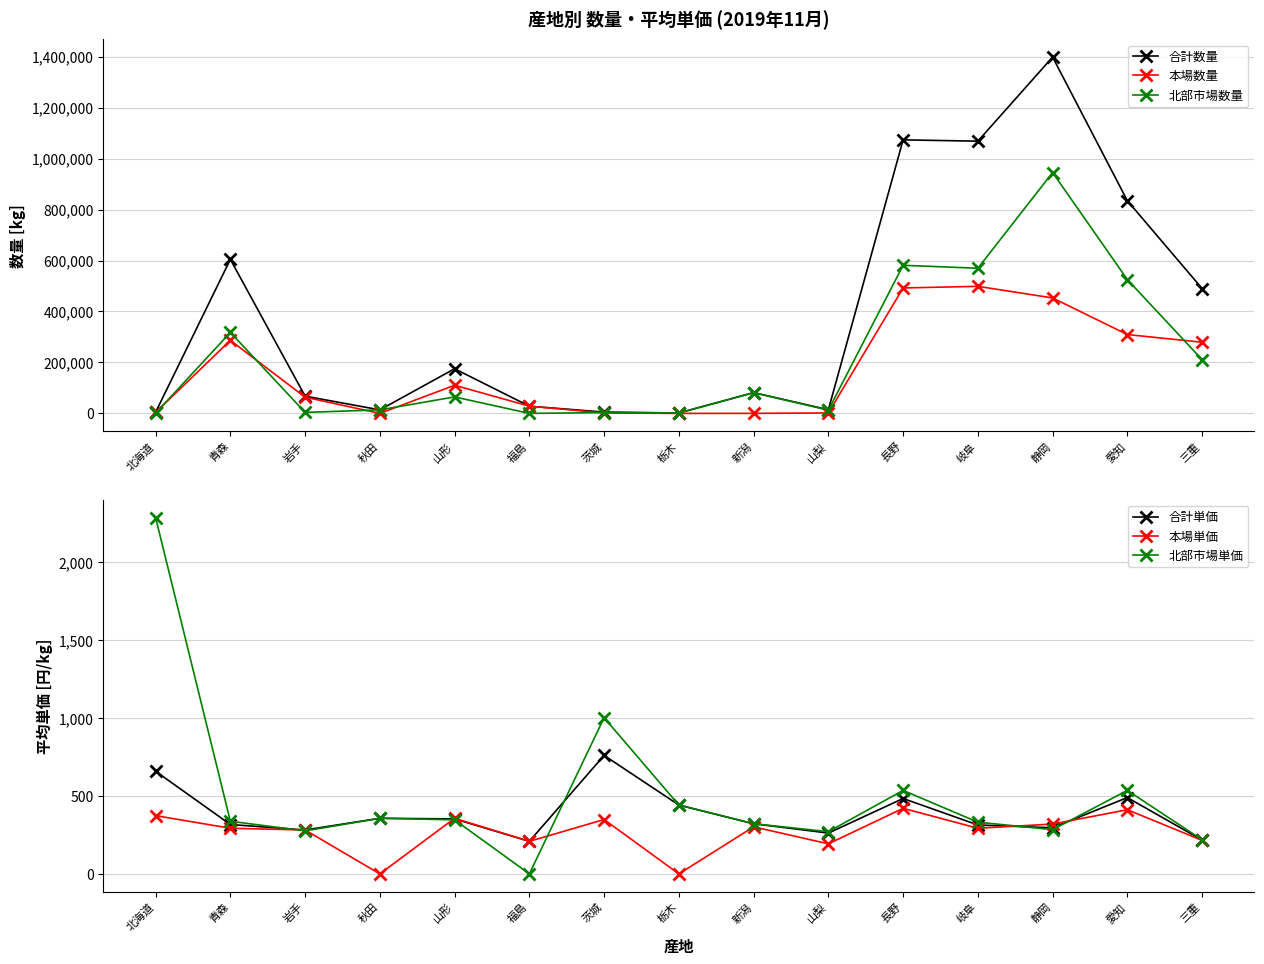

After their last crossing, which series has the higher values: 北部市場単価 or 本場単価?

北部市場単価